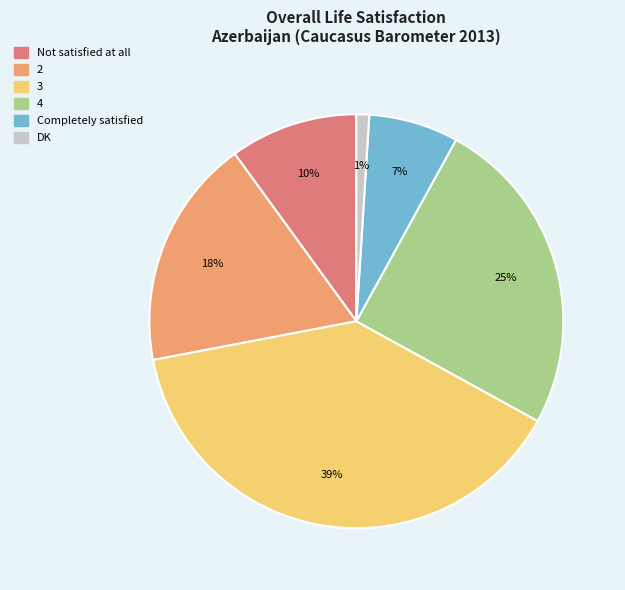

Count the number of slices in the pie.

6